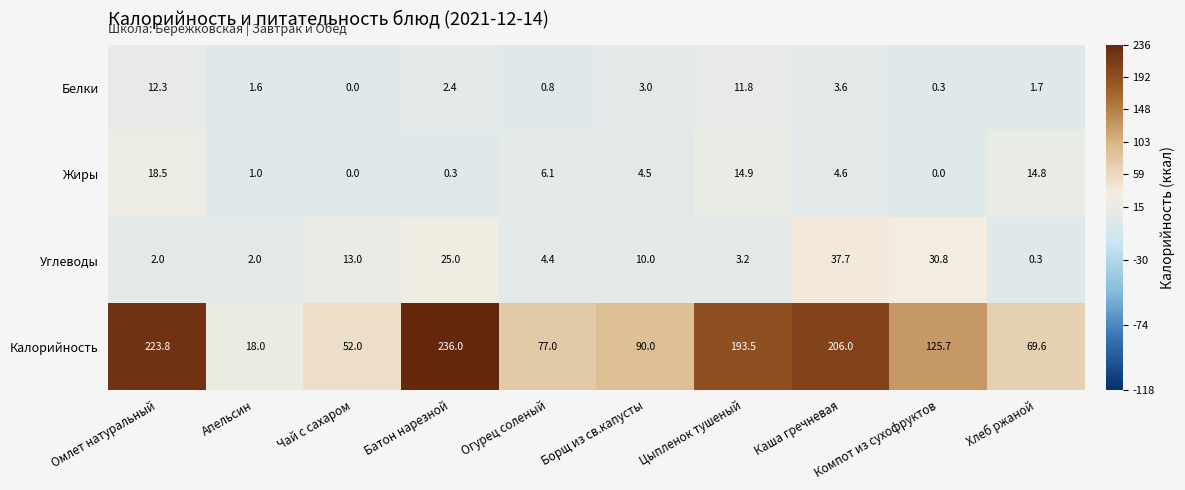

What is the spread (max minus min) of values at Компот из сухофруктов?

125.7